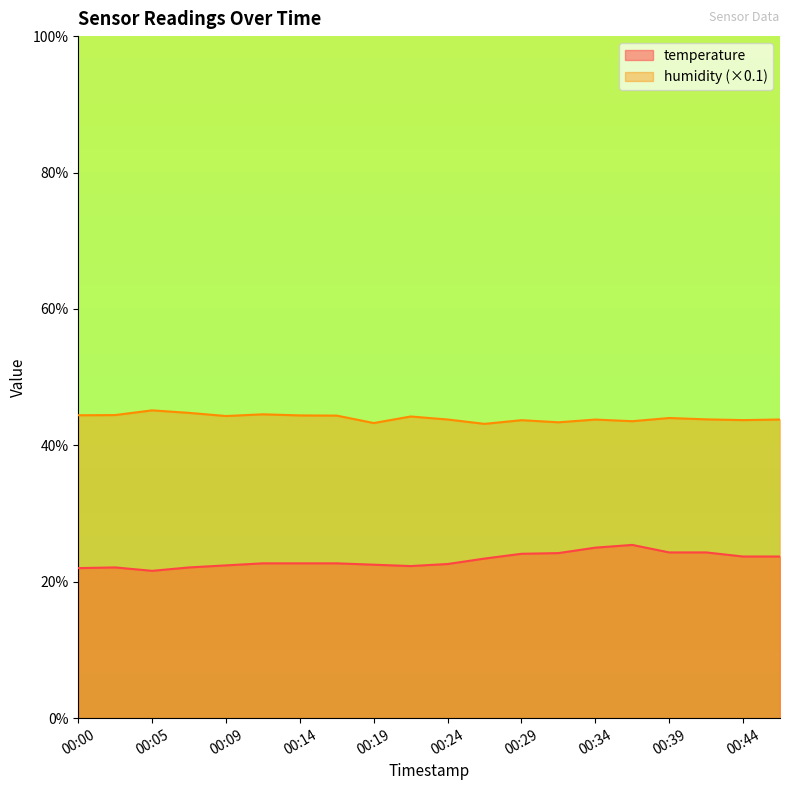

In humidity, how many points are higher than both neighbors (excluding endpoints)?

6